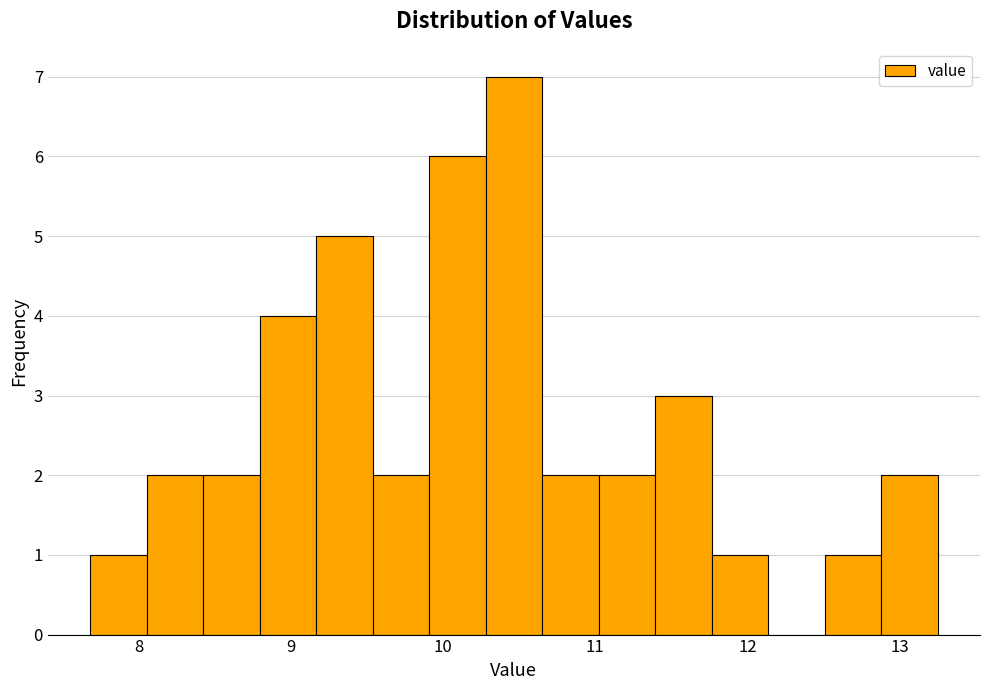

Around what value on the x-axis is the tallest bar? Give the approximate position of its centre, as read against the axis.

10.5